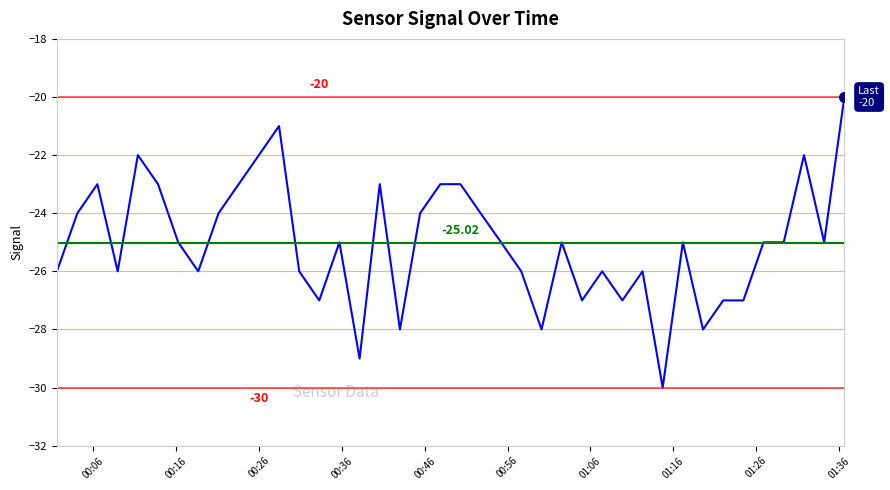

What is the smallest value displayed?

-30